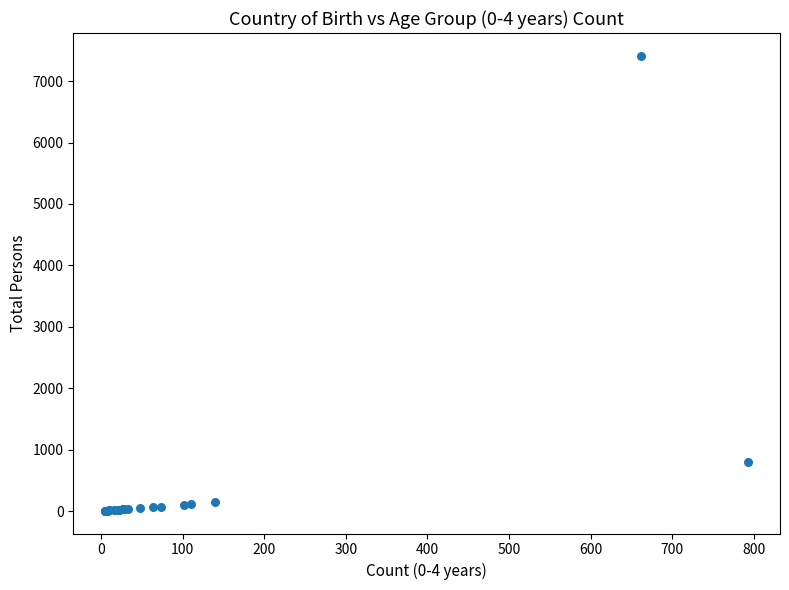

What Y value in the scatter plot is closest to 3708?

793